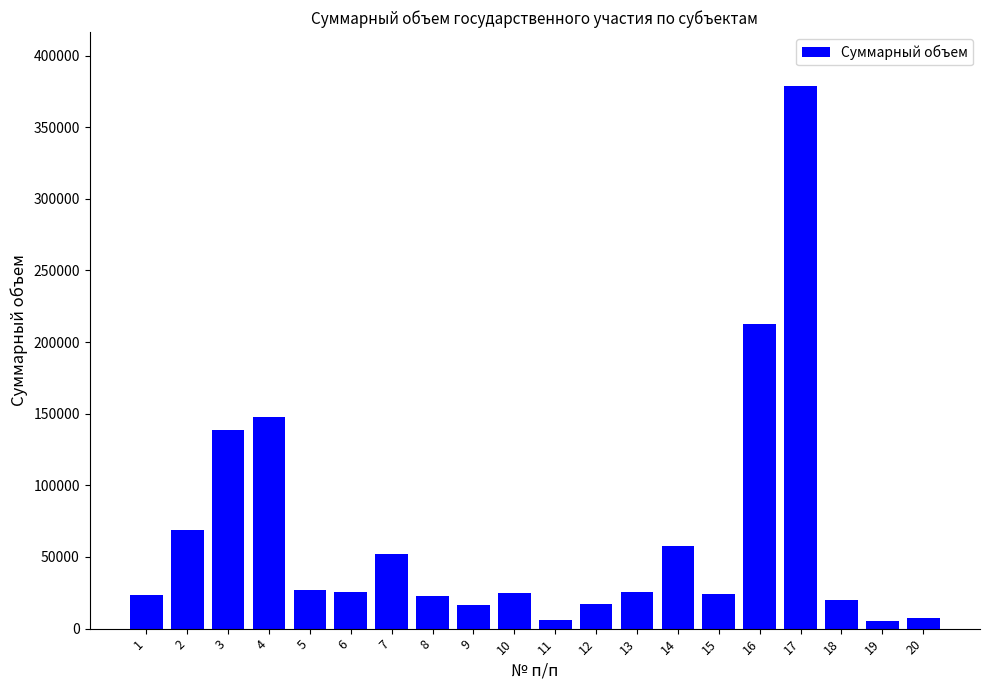

What is the smallest value displayed?

5587.9